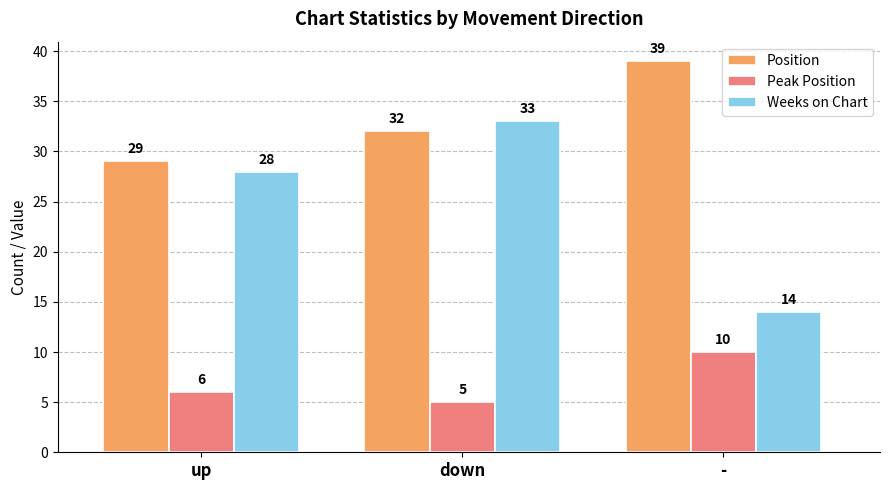

At which label is Weeks on Chart closest to 23?

up